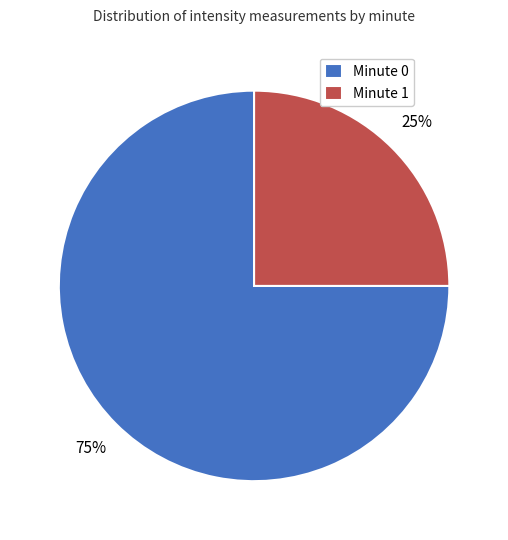

What is the ratio of the value at Minute 0 to the value at Minute 1?

3.0